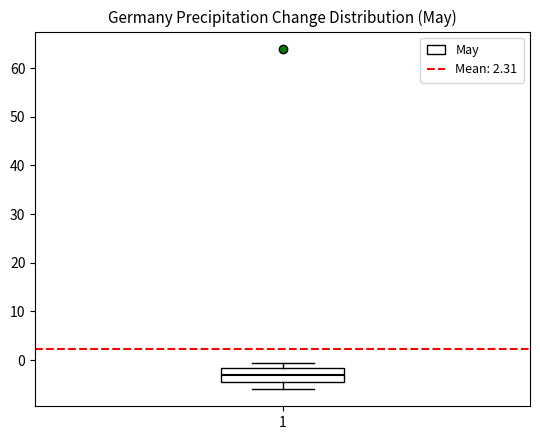

Read this box plot against the y-axis: the position of the median line, the range covered by the box, and the ends of both whiskers. The values are not printed on the chart, so give them approximately, as read against the axis.

median -3, box -4 to -2, whiskers -6 to -1